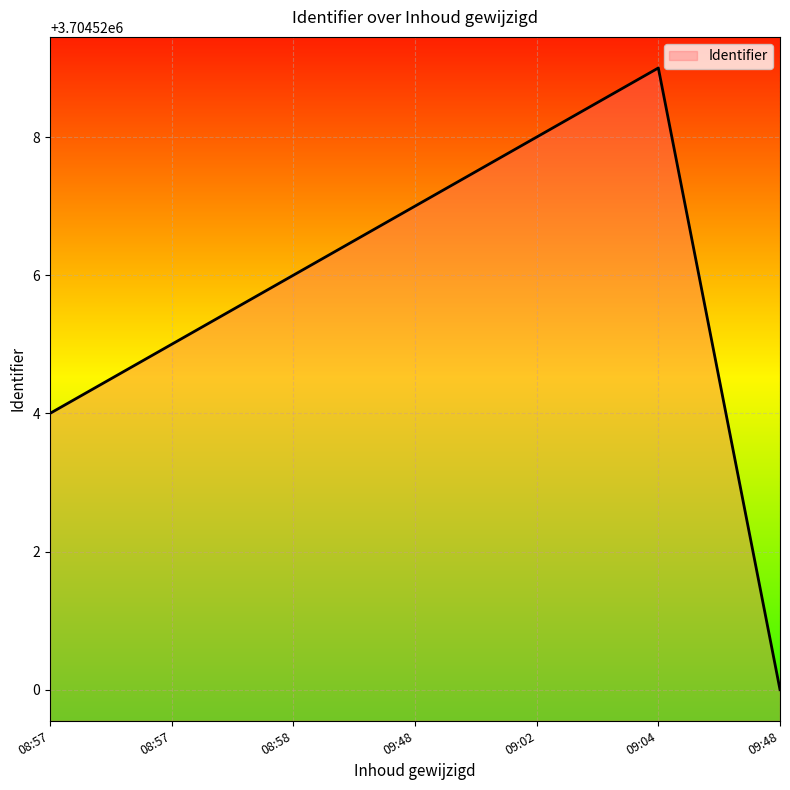

Rank the categories by value from lowest to highest.

09:48, 08:57, 08:57, 08:58, 09:48, 09:02, 09:04